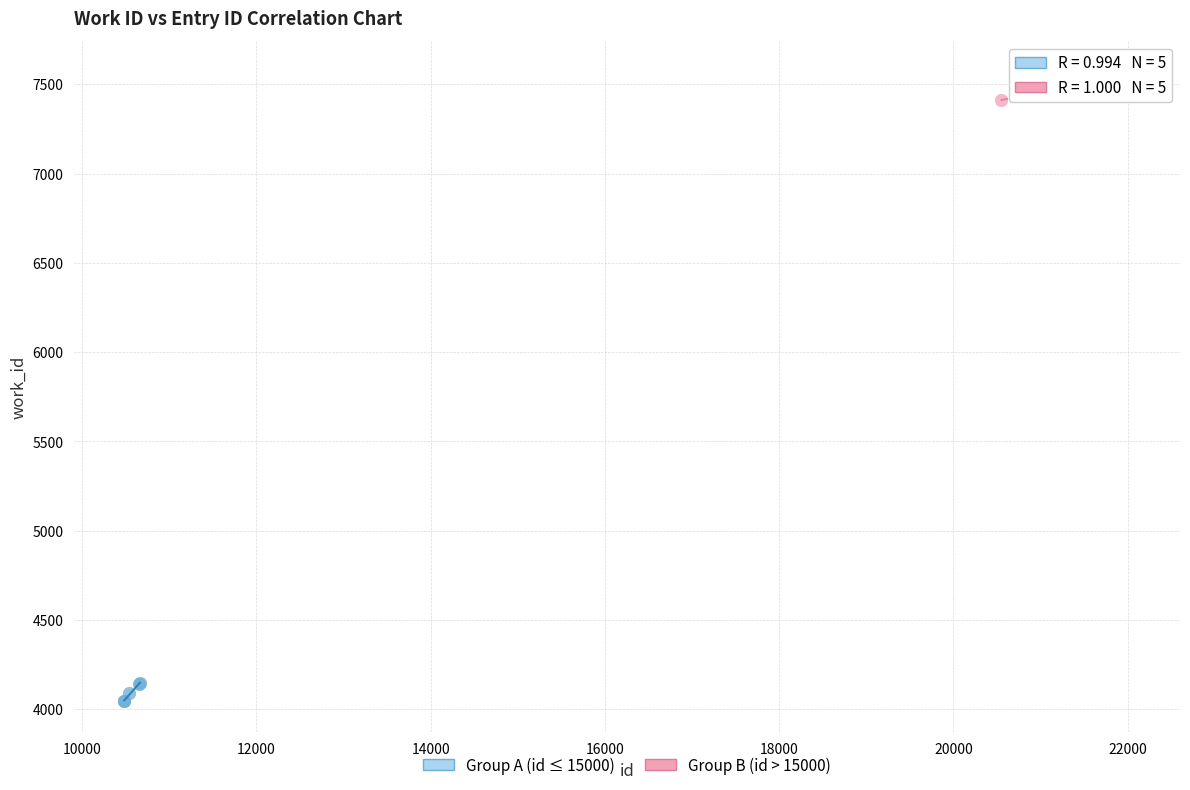

Which series contains the lowest Y value?

Group A (id ≤ 15000)